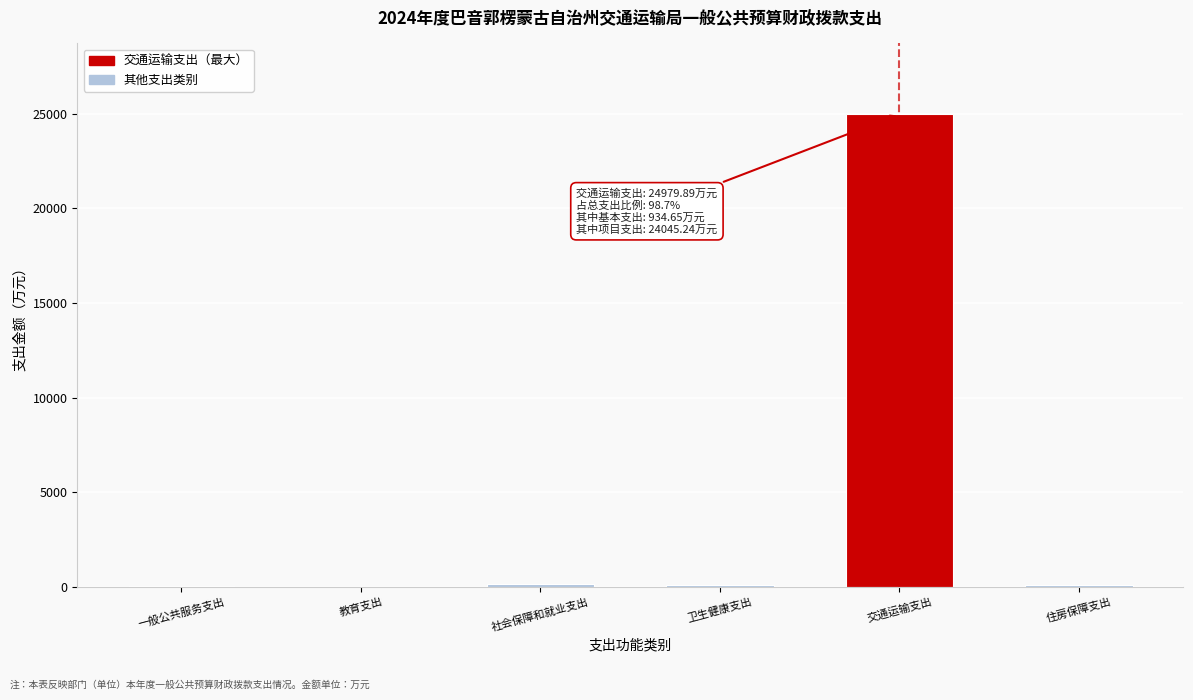

What is the greatest value displayed?

24979.9